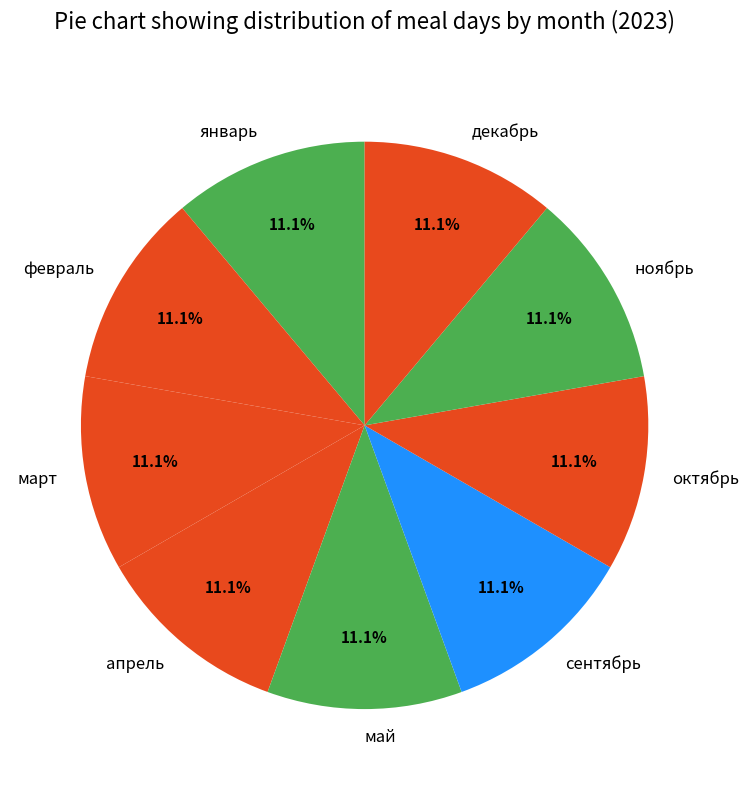

Is there a majority slice in this chart?

No